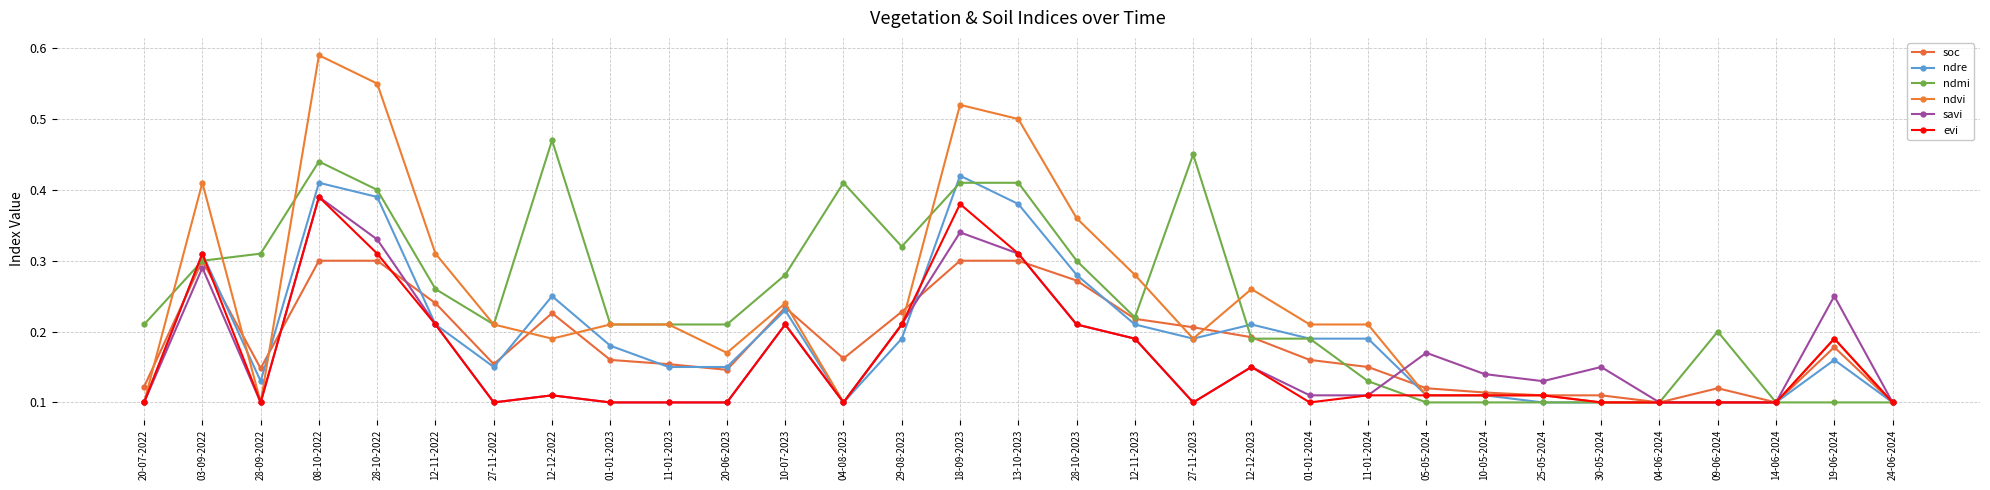

How many lines are shown in the chart?

6